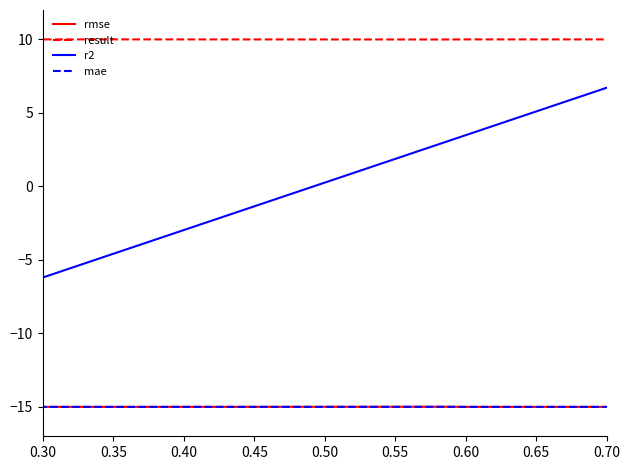

How many series are shown in this chart?

4